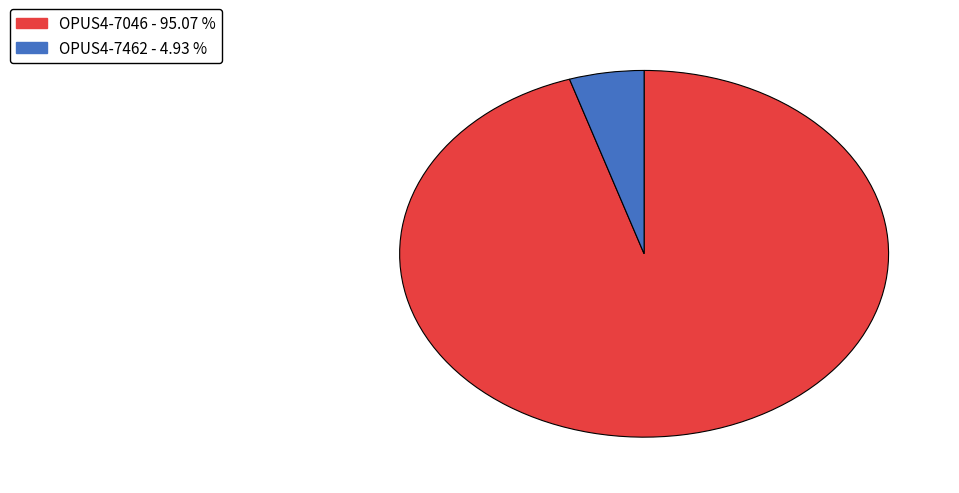

The OPUS4-7462 slice represents 15% of the pie. True or false?

False